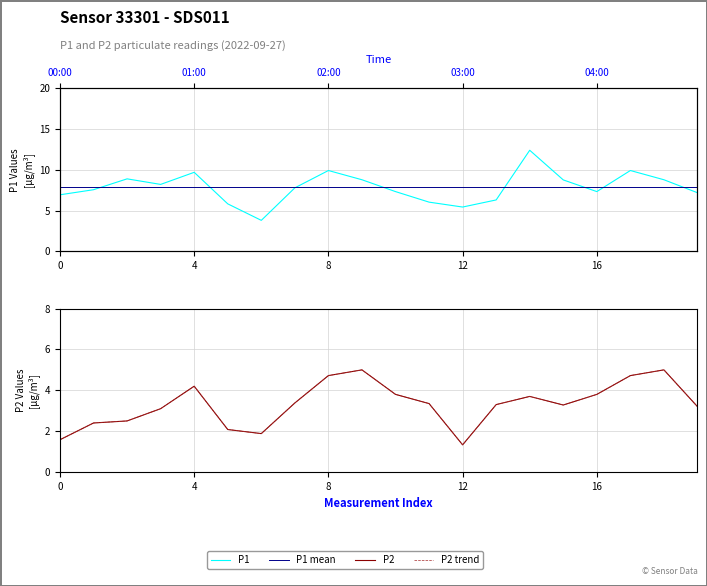

True or false: P1 has more than 2 points higher than both neighbors.

True